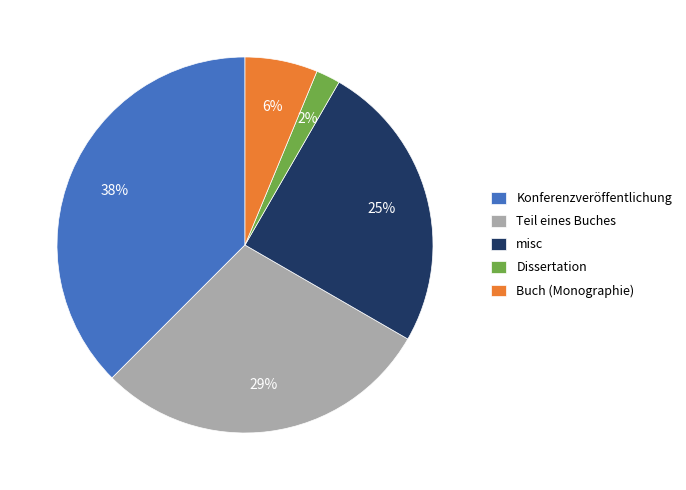

What is the largest slice in the pie chart?

Konferenzveröffentlichung